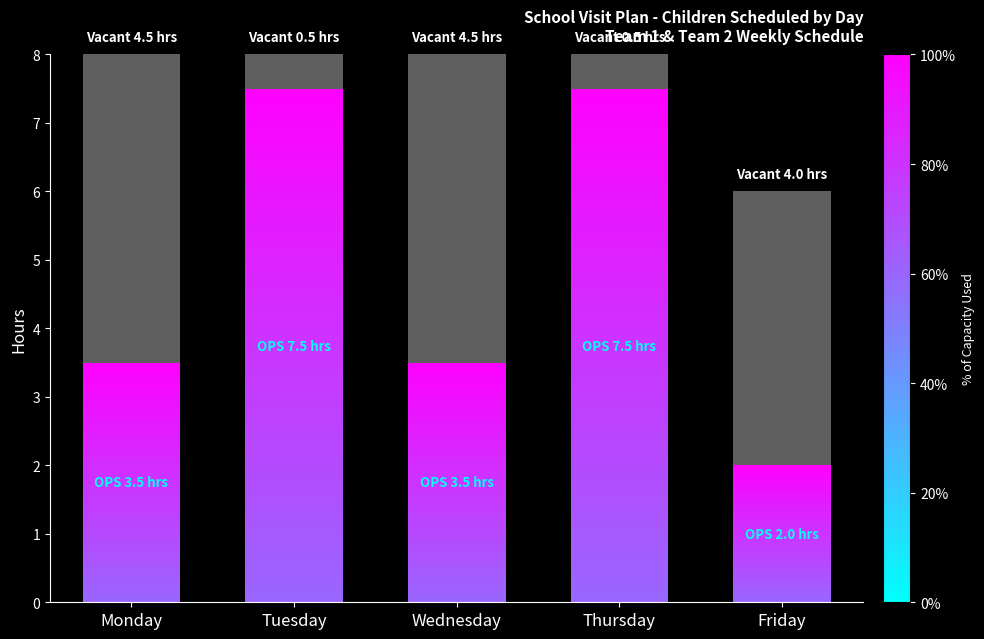

Where does the data first go above 3?

Monday